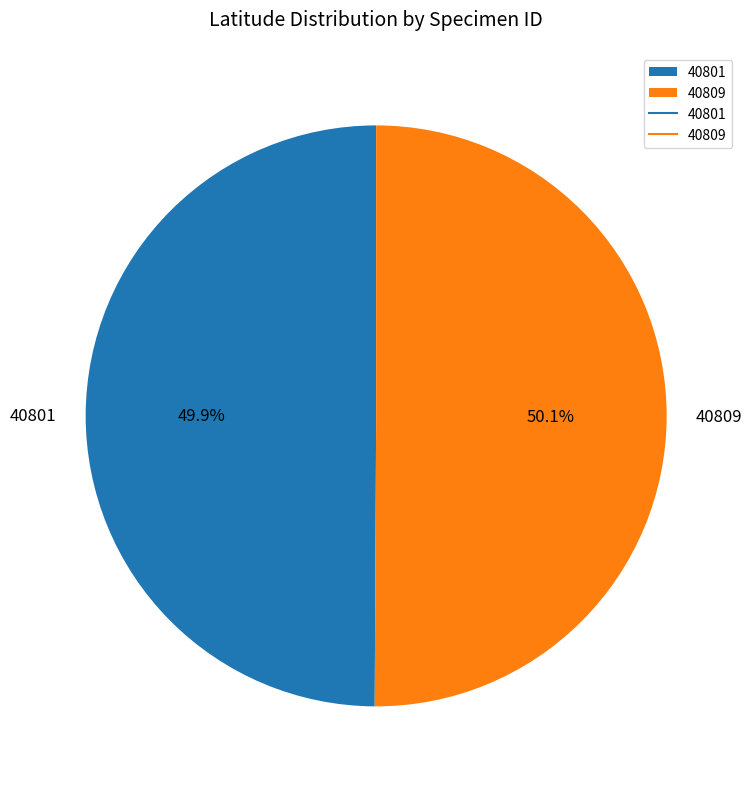

Does any single category account for the majority?

Yes